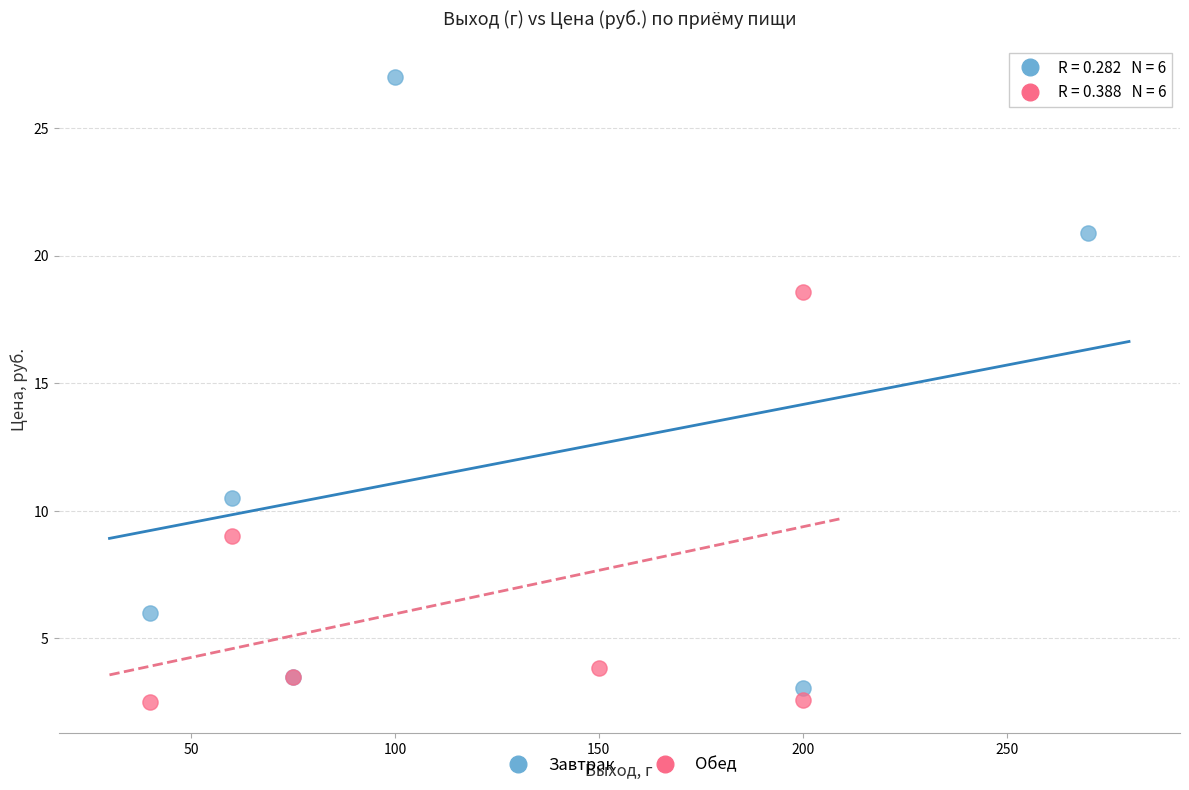

What are all the series names shown in the legend?

Завтрак, Обед